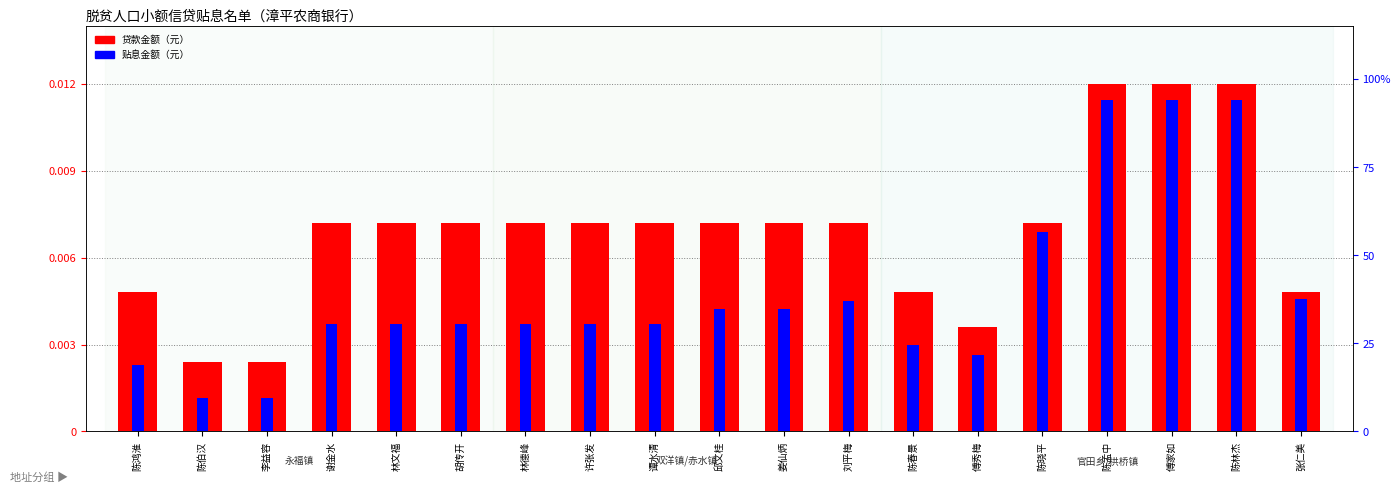

At which category is the sum across all series the highest?

陈孟中